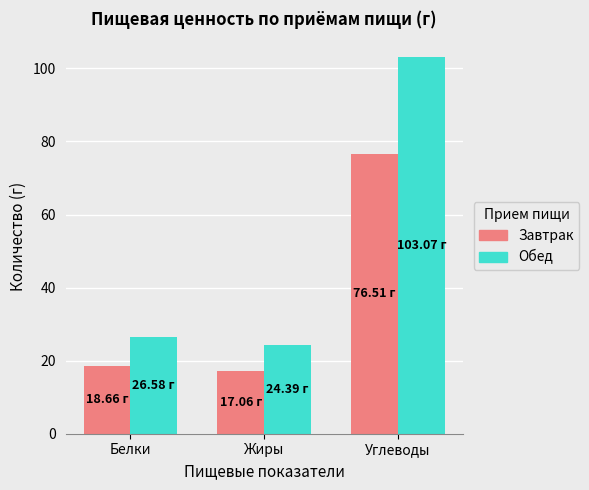

Reading left to right, list all the values displayed in this chart.

Завтрак: 18.7	17.1	76.5
Обед: 26.6	24.4	103.1